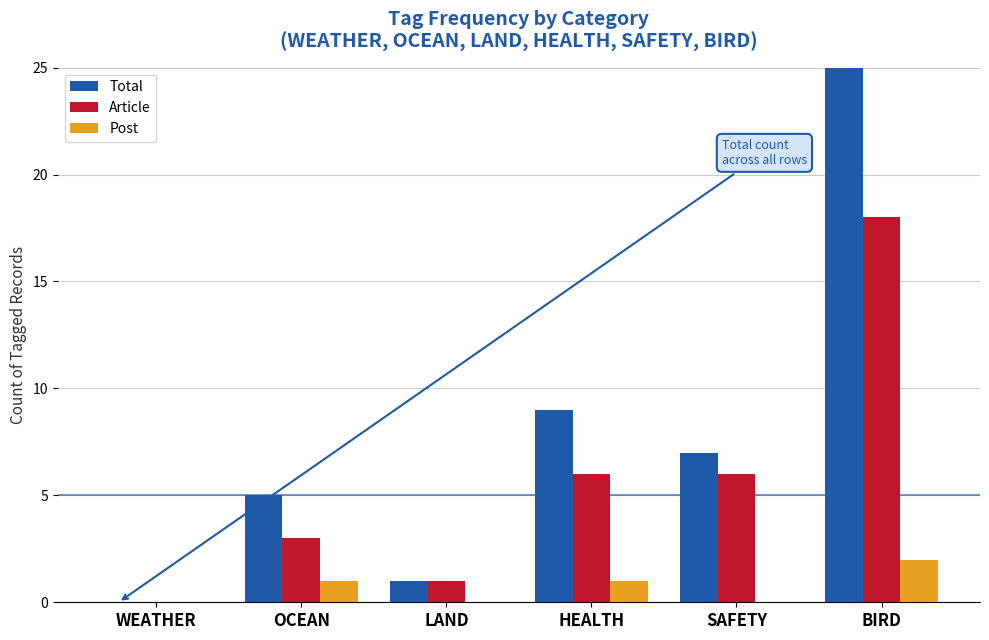

Is it true that Article equals 6 at SAFETY?

True